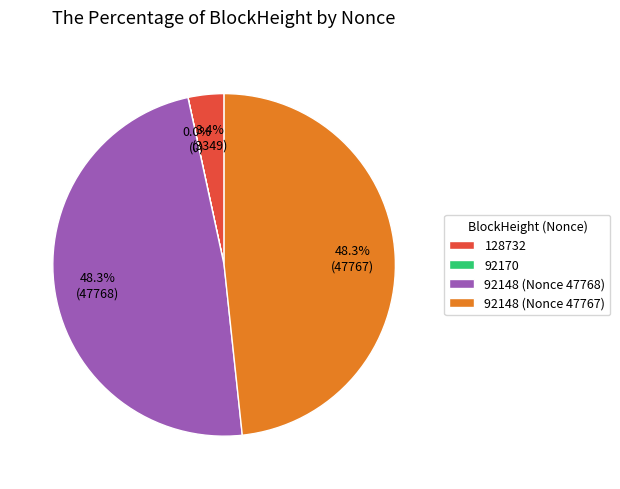

Approximately how many times larger is the value at 92148 (Nonce 47767) compared to 92148 (Nonce 47768)?

1.0